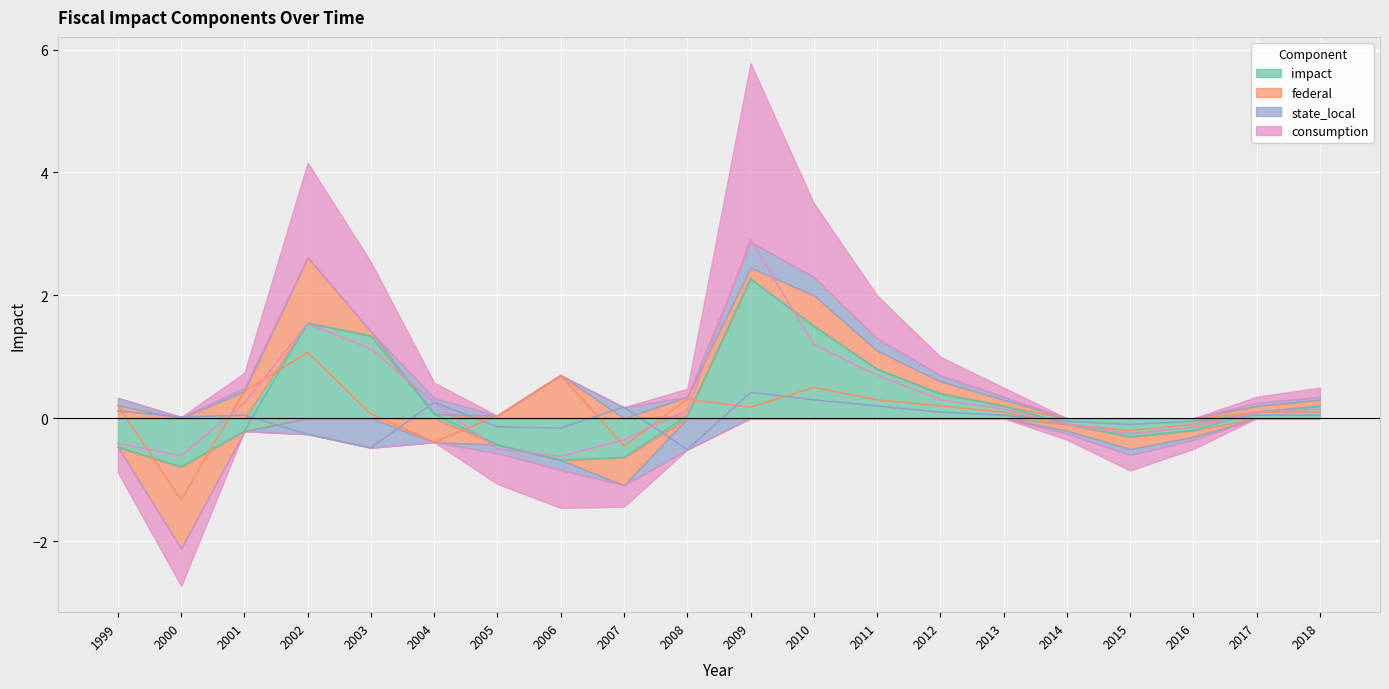

At how many categories does at least one series exceed 1?

4